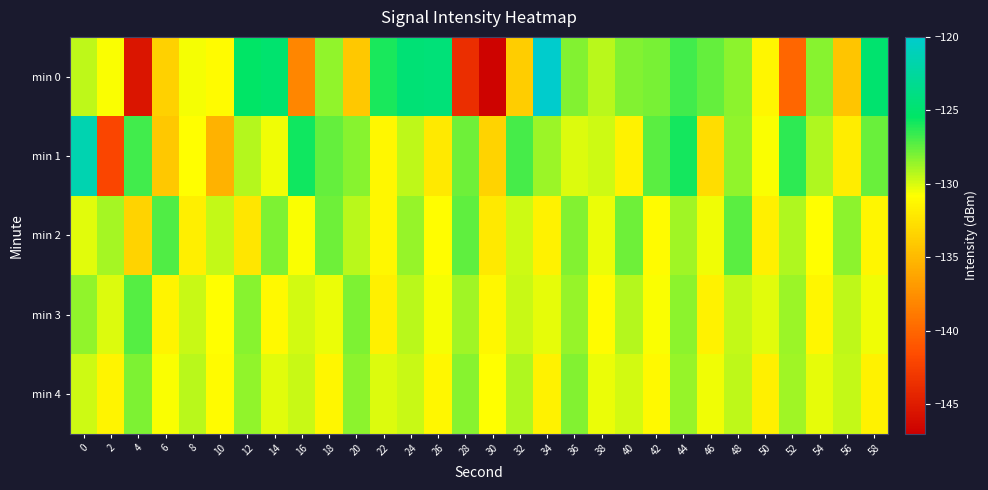

Reading left to right, transcribe all the data shown in this chart.

min 0: 0=-129.5	2=-130.7	4=-145.4	6=-133.6	8=-130.6	10=-131.0	12=-125.4	14=-125.0	16=-138.1	18=-128.5	20=-134.1	22=-125.9	24=-124.6	26=-124.5	28=-143.7	30=-146.7	32=-133.8	34=-120.1	36=-128.1	38=-129.3	40=-128.2	42=-128.0	44=-126.8	46=-127.6	48=-128.4	50=-131.4	52=-140.0	54=-128.3	56=-134.3	58=-125.1
min 1: 0=-121.5	2=-142.1	4=-126.8	6=-134.1	8=-130.8	10=-135.5	12=-129.2	14=-130.5	16=-125.8	18=-127.5	20=-128.3	22=-131.2	24=-129.4	26=-132.1	28=-127.8	30=-133.5	32=-126.9	34=-128.7	36=-130.1	38=-129.8	40=-131.6	42=-127.3	44=-125.9	46=-132.8	48=-128.5	50=-130.7	52=-126.4	54=-129.1	56=-131.9	58=-127.6
min 2: 0=-130.2	2=-128.9	4=-133.4	6=-127.1	8=-131.8	10=-129.5	12=-132.3	14=-128.1	16=-130.7	18=-127.8	20=-129.3	22=-131.2	24=-128.6	26=-130.9	28=-127.4	30=-132.1	32=-129.8	34=-131.5	36=-128.2	38=-130.4	40=-127.7	42=-131.0	44=-128.8	46=-130.5	48=-127.3	50=-131.7	52=-129.1	54=-130.8	56=-128.4	58=-131.3
min 3: 0=-128.5	2=-130.1	4=-127.2	6=-131.4	8=-129.6	10=-130.8	12=-128.3	14=-131.1	16=-129.9	18=-130.4	20=-128.1	22=-131.7	24=-129.3	26=-130.6	28=-128.8	30=-131.2	32=-129.7	34=-130.3	36=-128.6	38=-131.0	40=-129.2	42=-130.7	44=-128.4	46=-131.6	48=-129.5	50=-130.2	52=-128.7	54=-131.3	56=-129.4	58=-130.5
min 4: 0=-129.8	2=-131.4	4=-128.1	6=-130.7	8=-129.3	10=-131.0	12=-128.5	14=-130.2	16=-129.6	18=-131.3	20=-128.4	22=-130.1	24=-129.7	26=-131.2	28=-128.3	30=-130.8	32=-129.1	34=-131.5	36=-128.2	38=-130.4	40=-129.9	42=-131.1	44=-128.6	46=-130.5	48=-129.4	50=-131.7	52=-128.8	54=-130.3	56=-129.5	58=-131.6